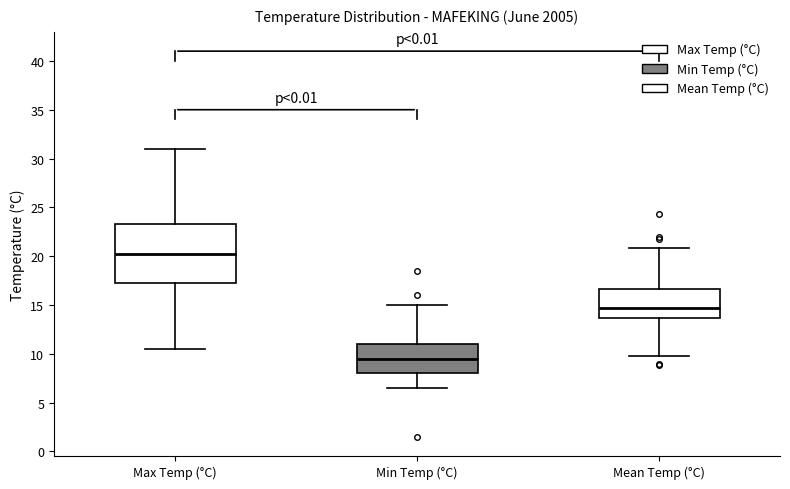

Where is the lower edge of the box for Min Temp (°C) on the y-axis? The values are not printed on the chart, so give them approximately, as read against the axis.

8.0